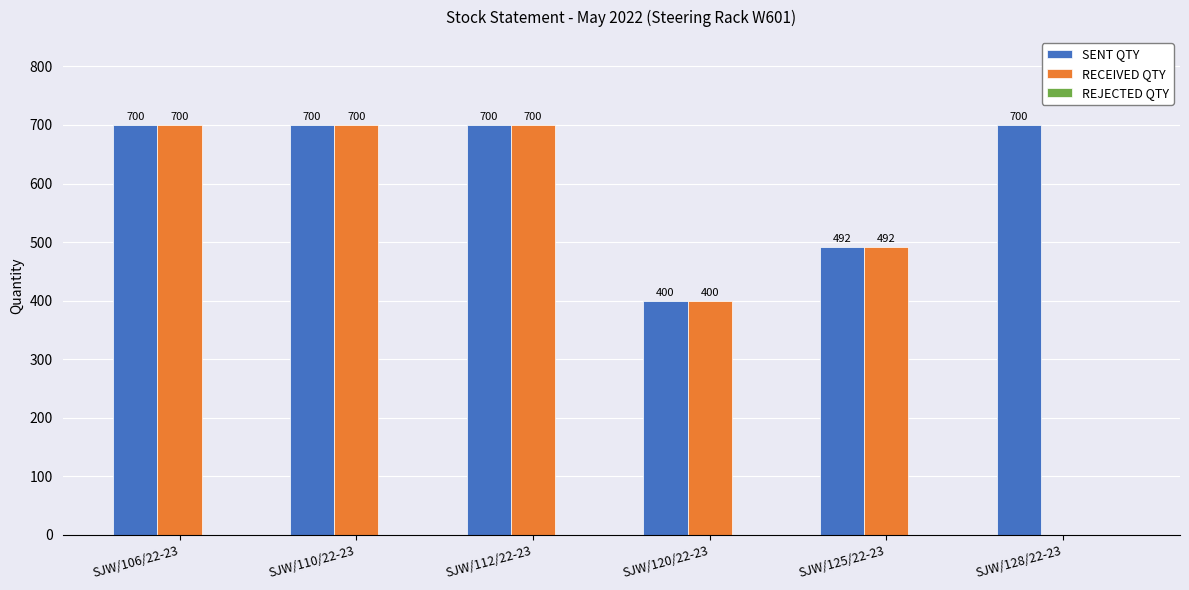

How many series are shown in this chart?

2